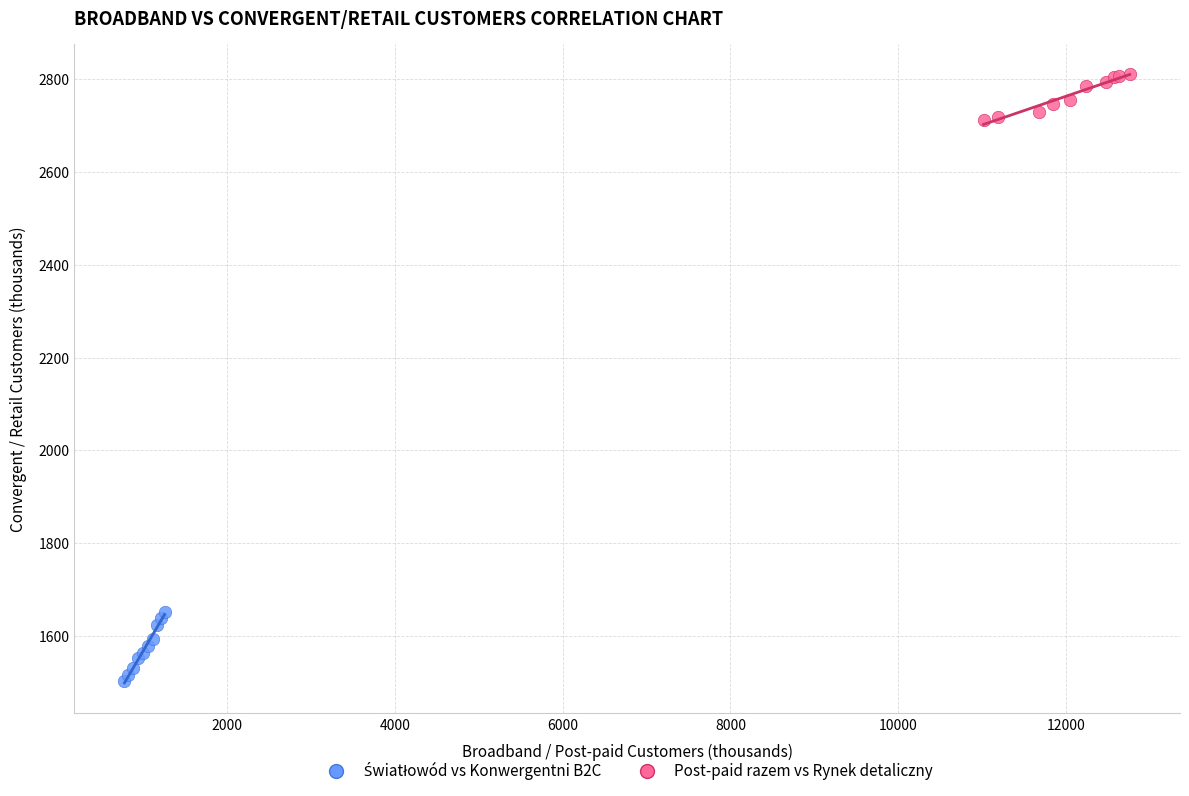

Which series reaches the maximum Y coordinate?

Post-paid razem vs Rynek detaliczny